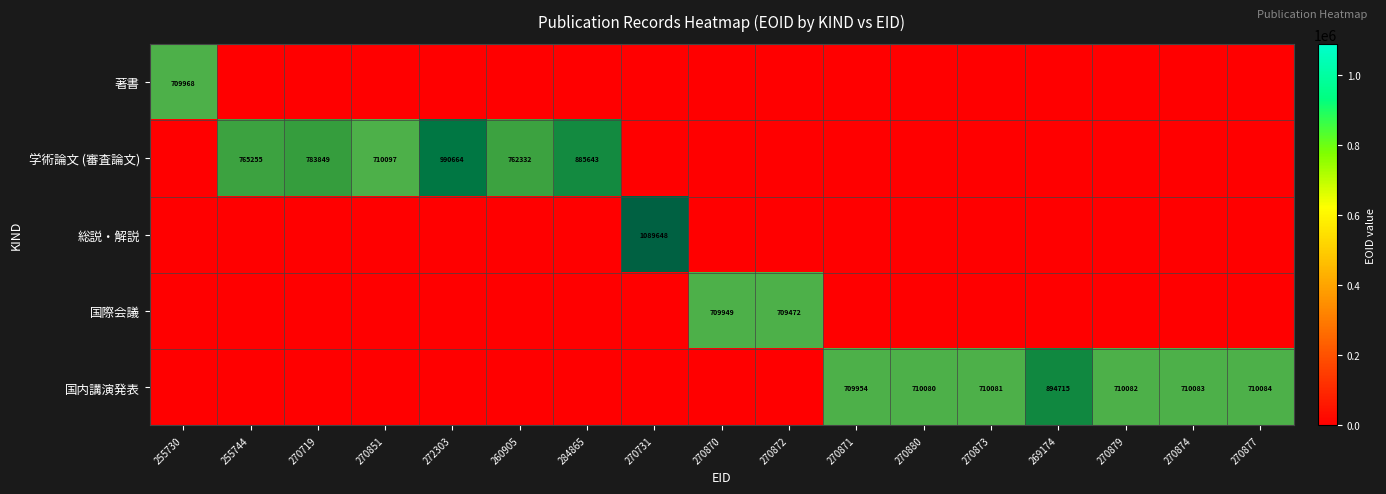

What is the difference between the maximum and minimum values in the 総説・解説 series?

1089648